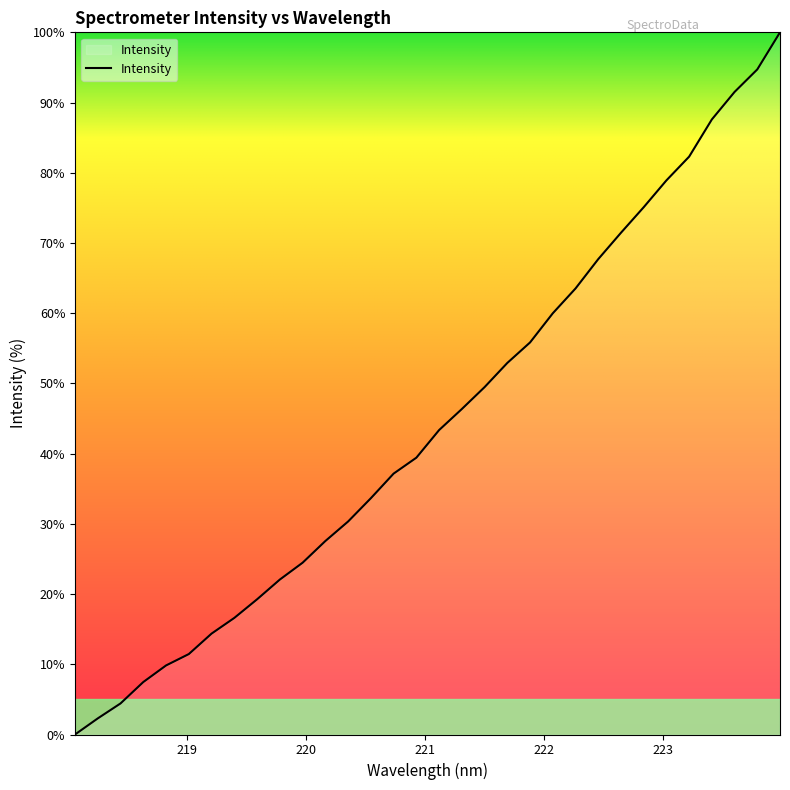

What is the maximum value shown in the chart?

100.0